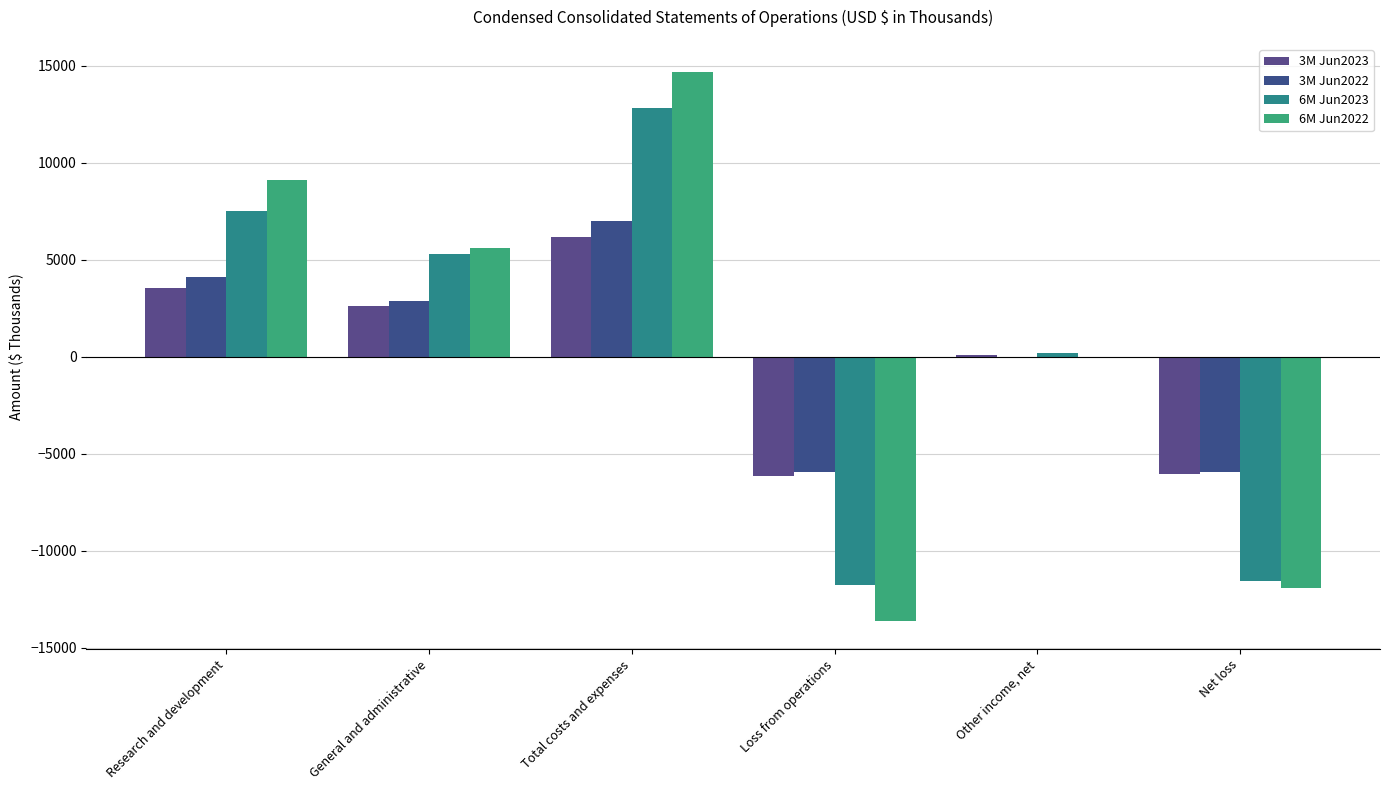

How many groups of bars are there?

6